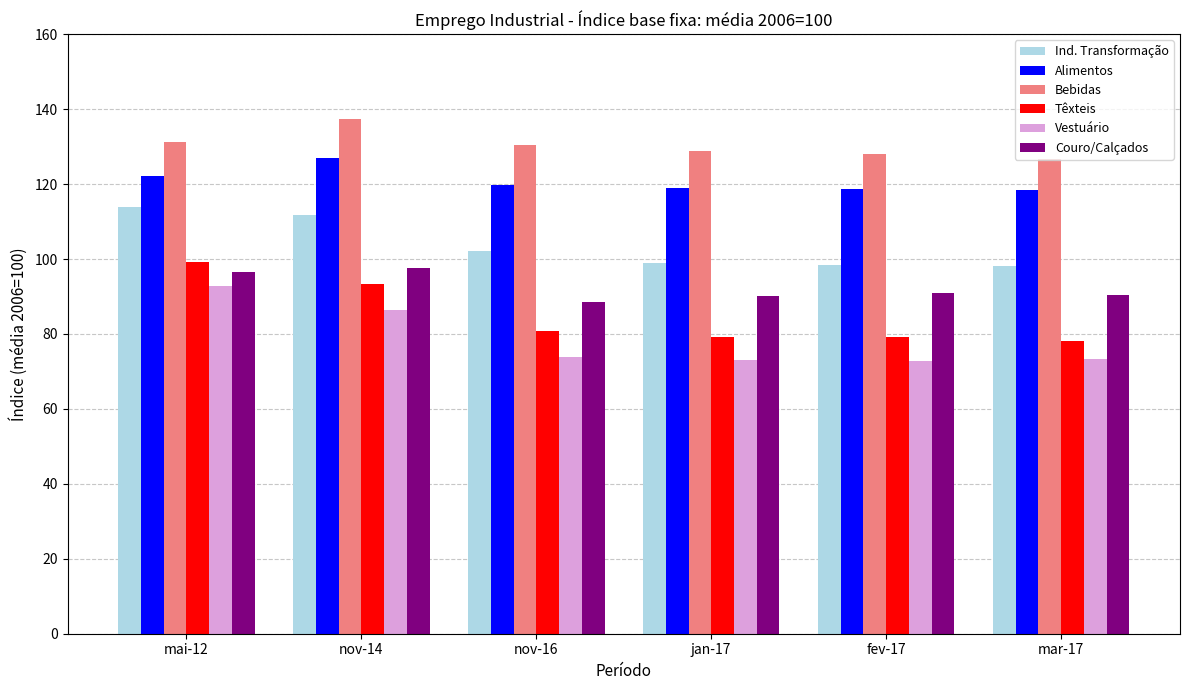

How many groups of bars are there?

6